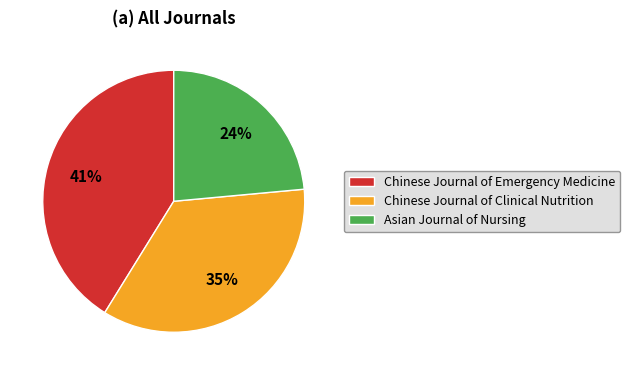

Is it true that Chinese Journal of Emergency Medicine is 57% of the pie?

False